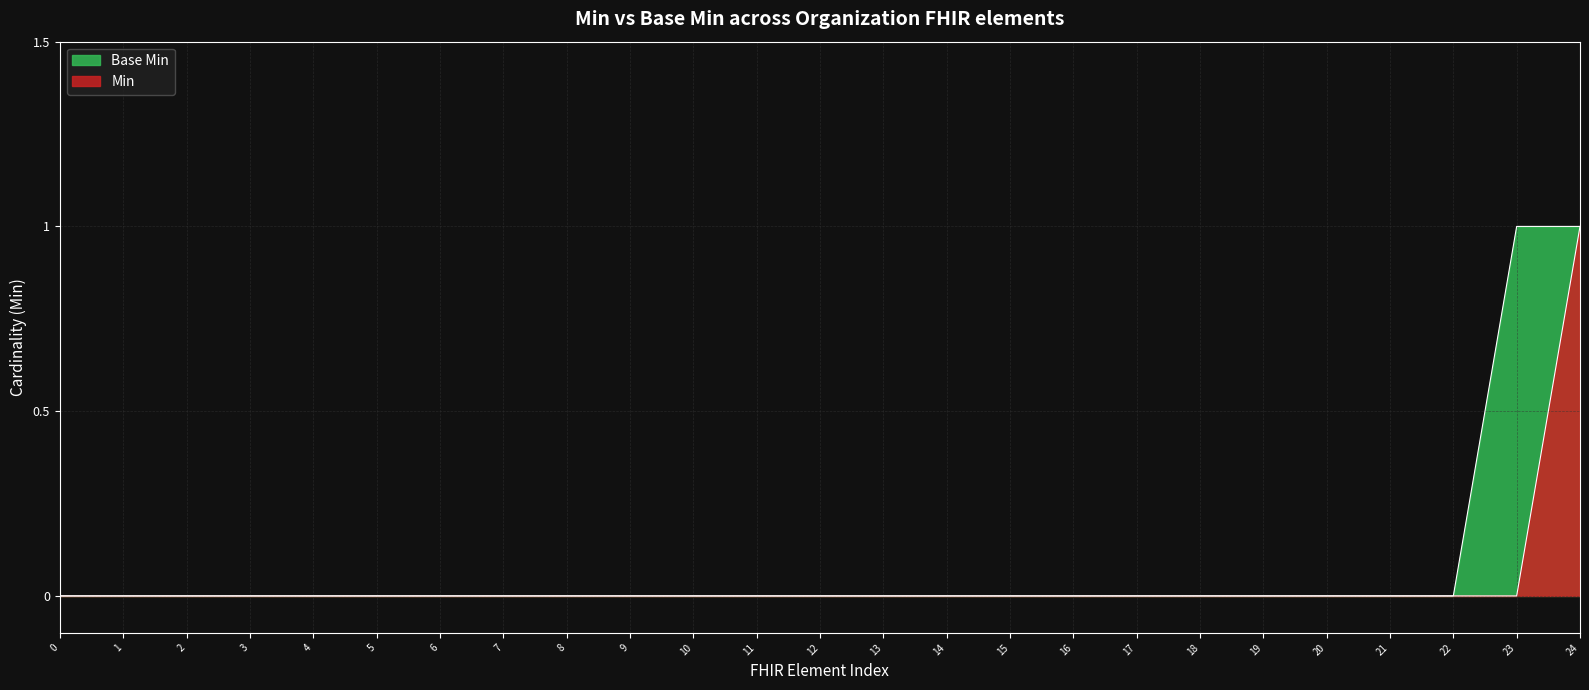

The value of Base Min at 12 is 0. True or false?

True